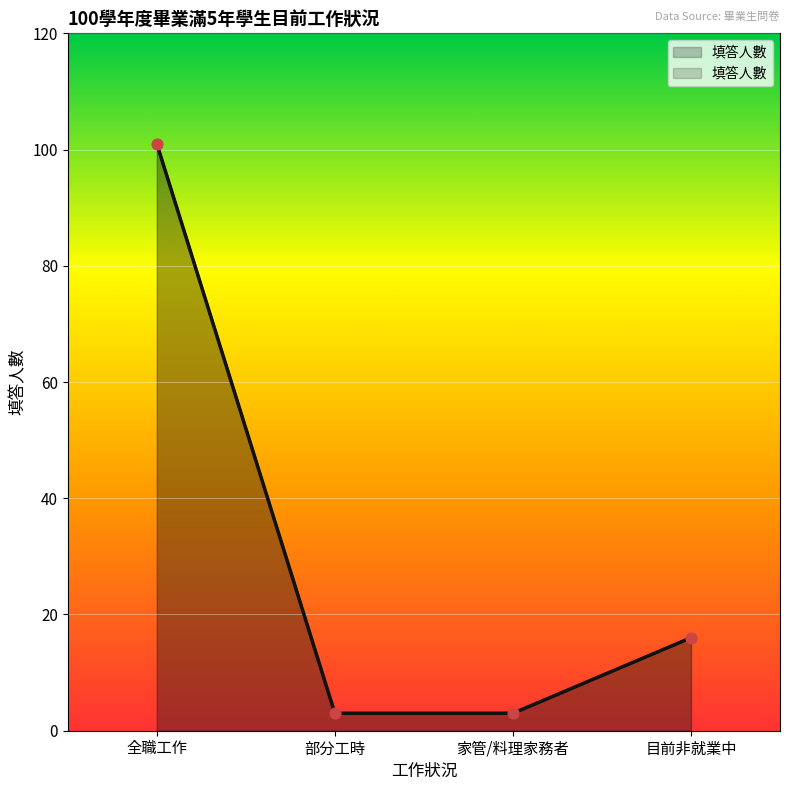

Which has a higher value, 部分工時 or 目前非就業中?

目前非就業中